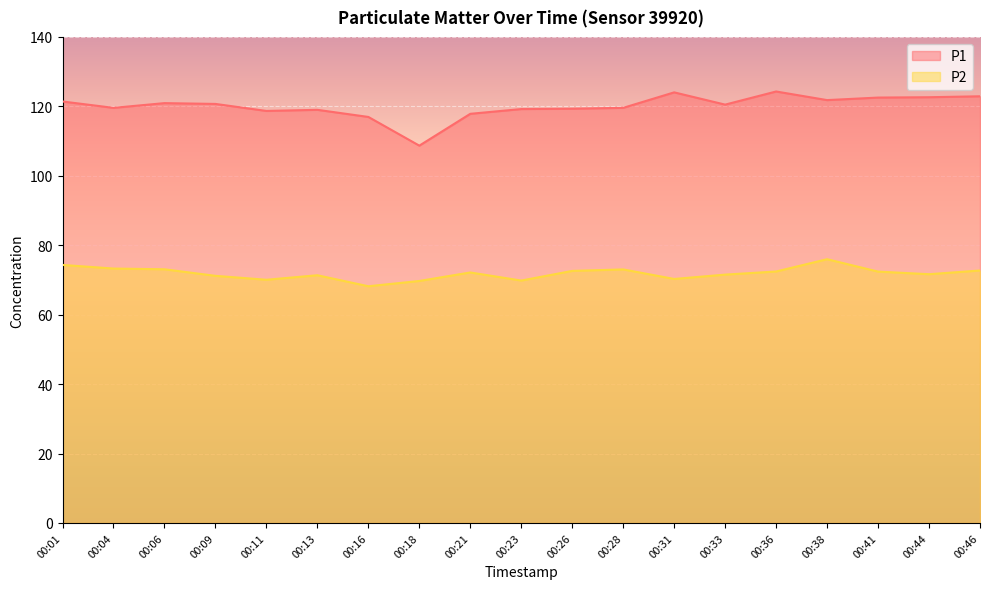

What is the total value across all series at 00:28?

192.6